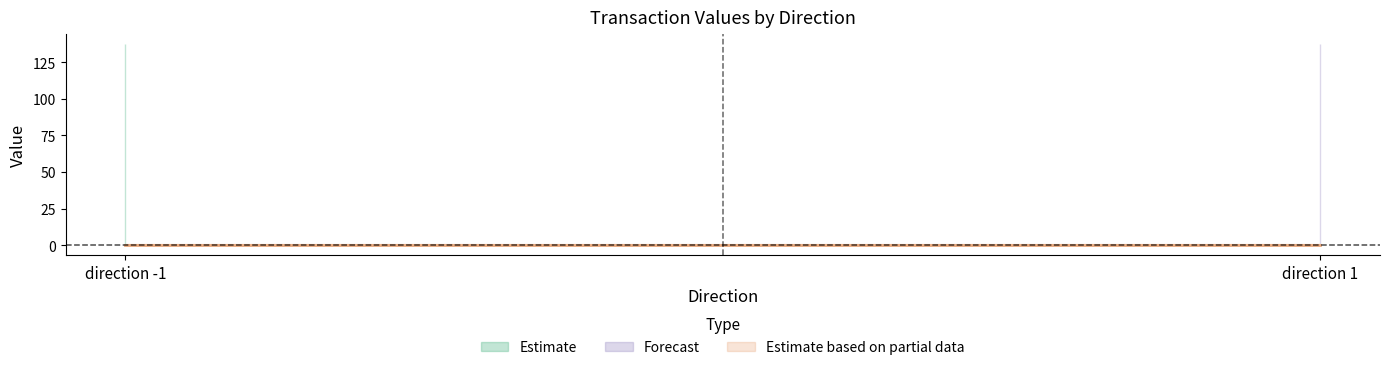

Does the chart display data point markers on the line(s)?

No